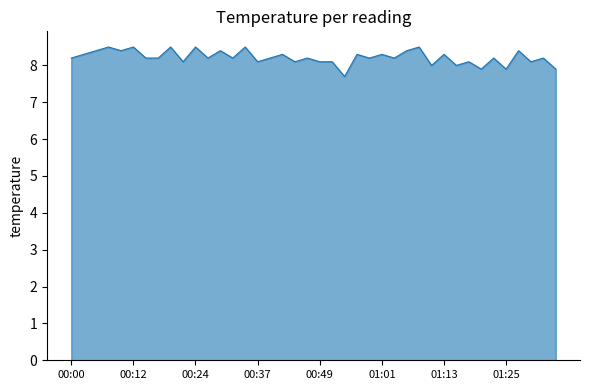

Count the number of categories in the chart.

40